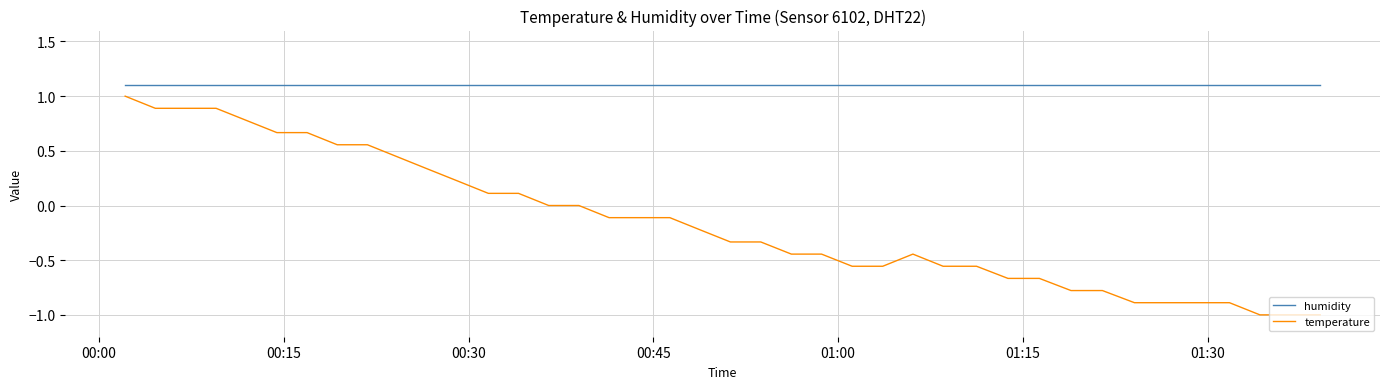

Which series has the widest spread of values?

temperature